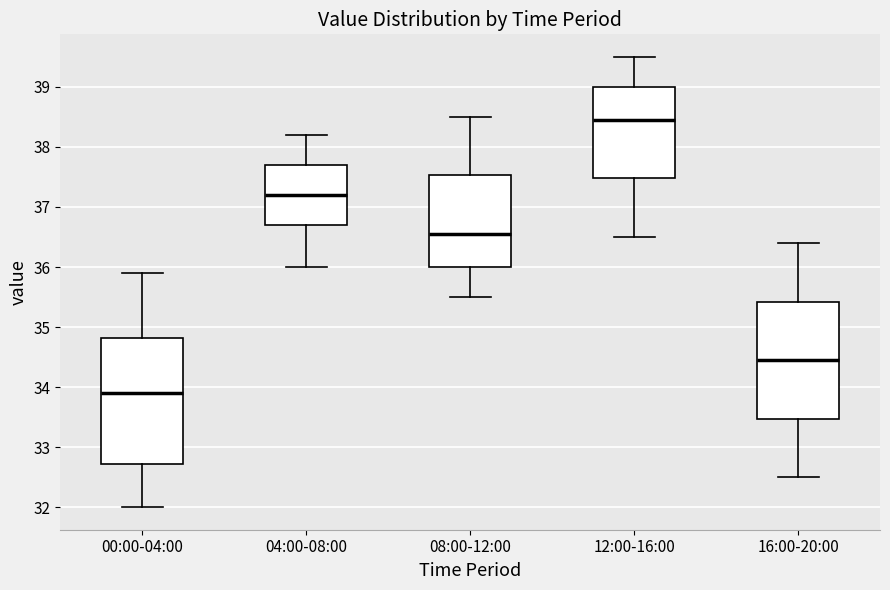

Which box is the tallest, from its lower edge to its upper edge?

00:00-04:00